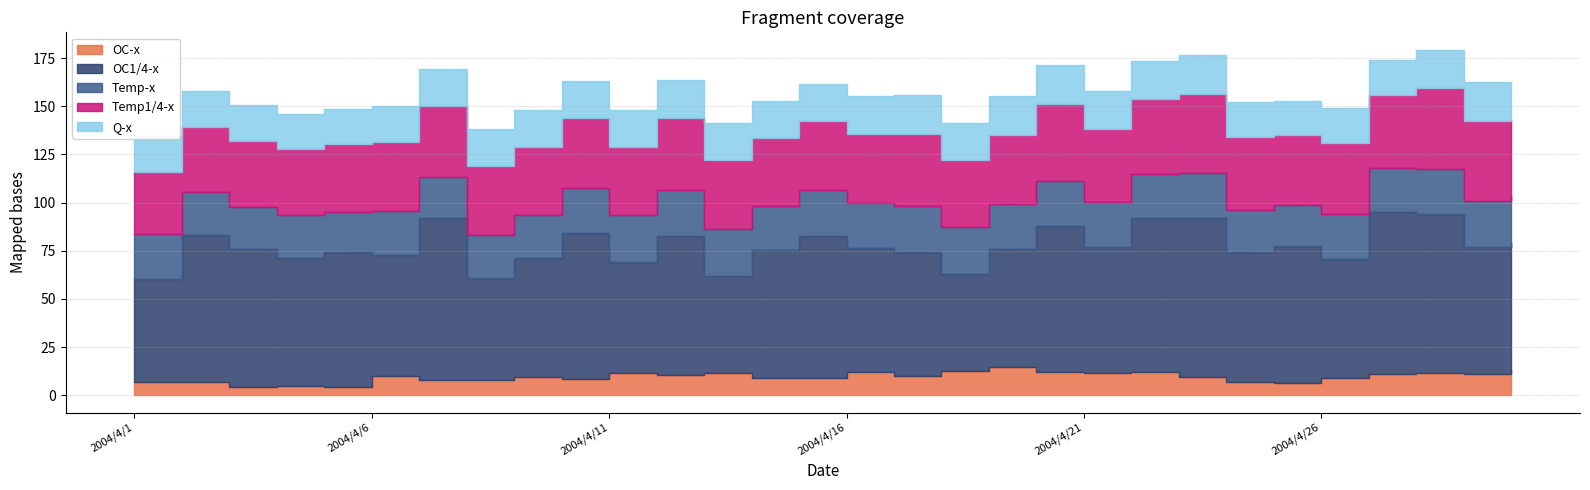

How many lines are shown in the chart?

5